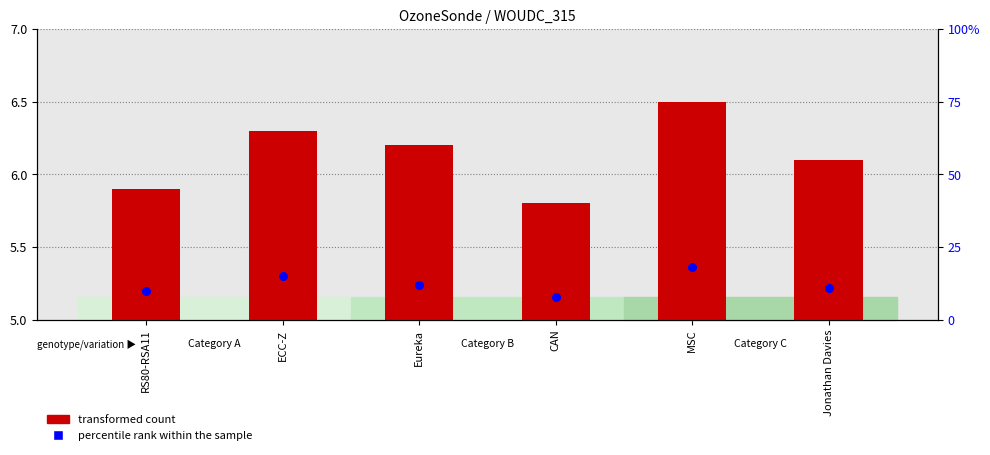

Is the value of percentile rank within the sample at RS80-RSA11 greater than the value of transformed count at ECC-Z?

Yes